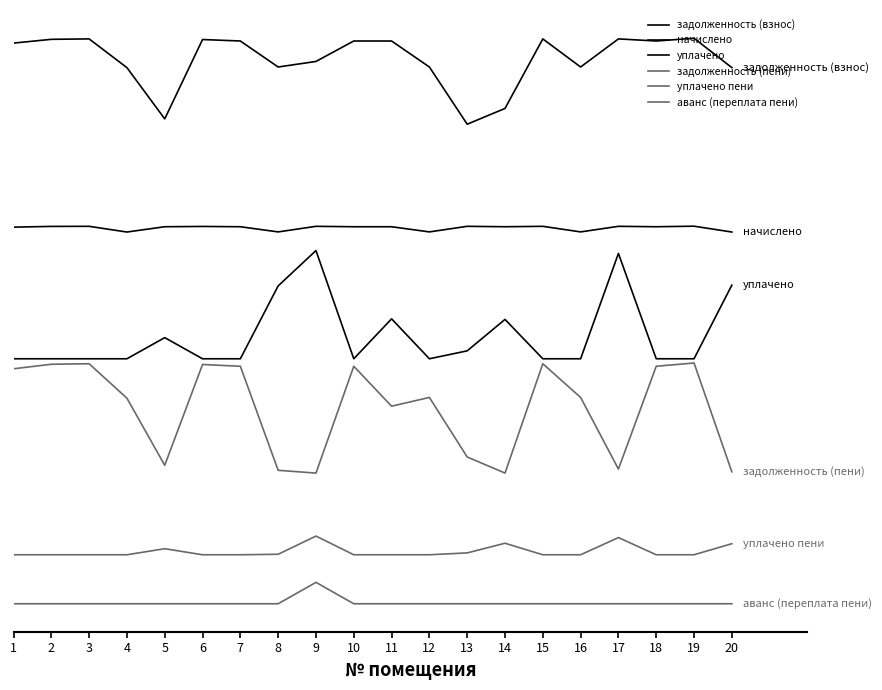

Which series changed the most between 1 and 15?

задолженность (пени)